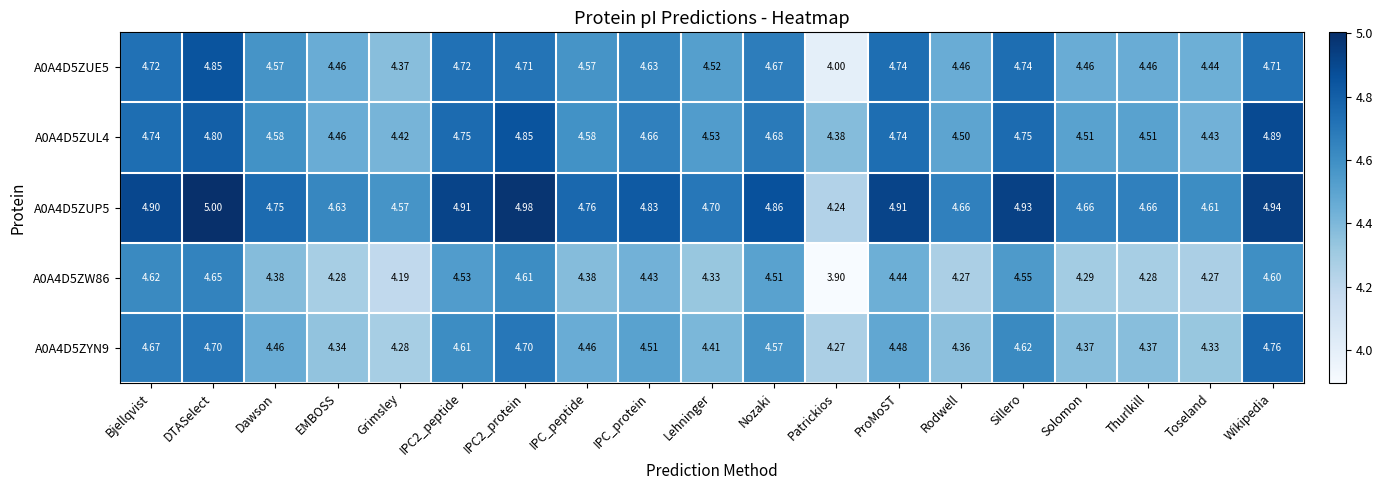

Where is A0A4D5ZYN9 nearest to the value 4?

Patrickios